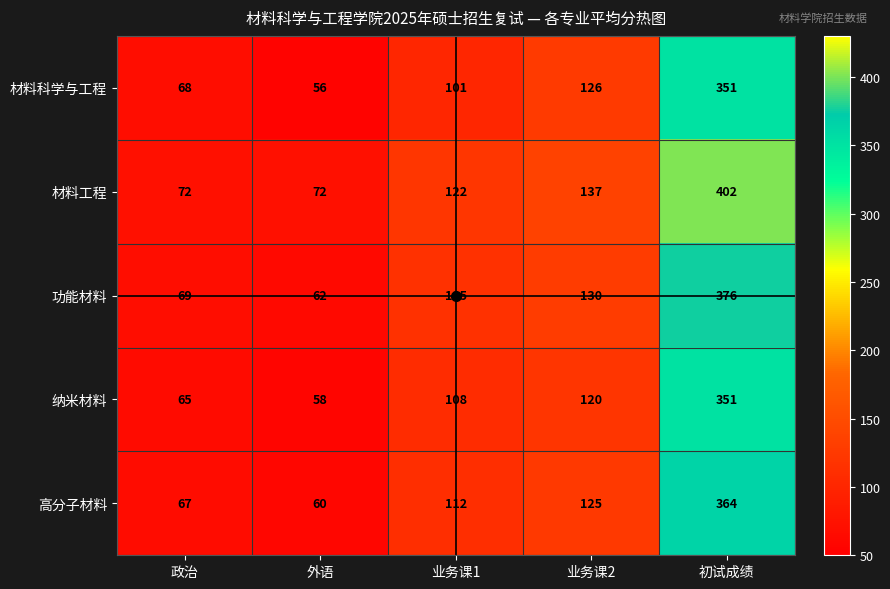

How many data points does each series have?

5